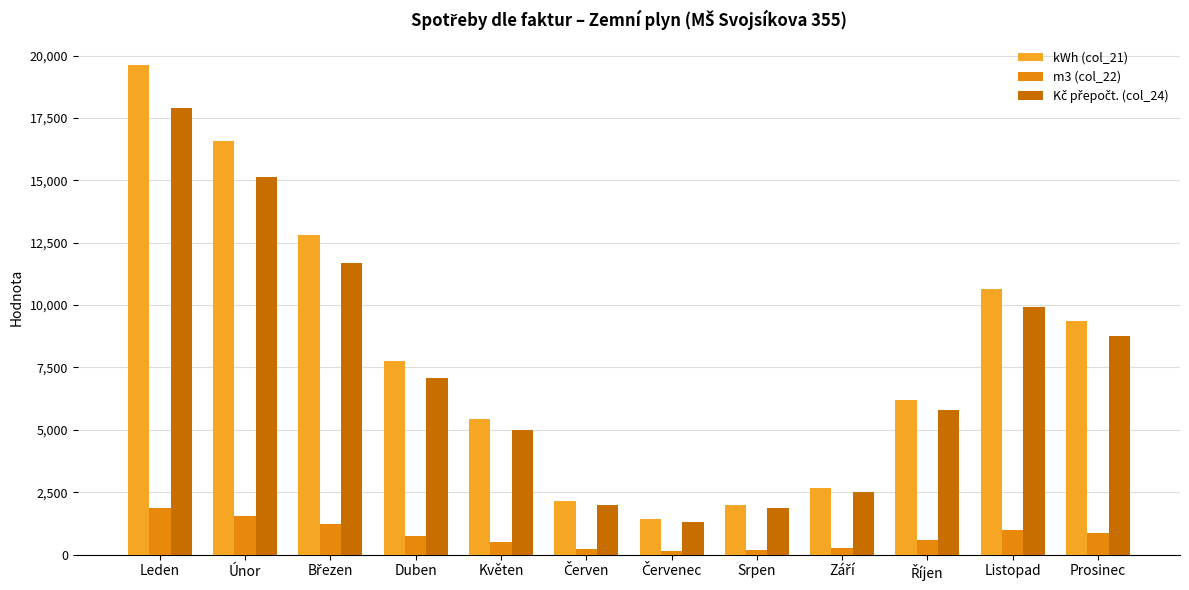

What is the approximate value of m3 (col_22) at Srpen?

187.3